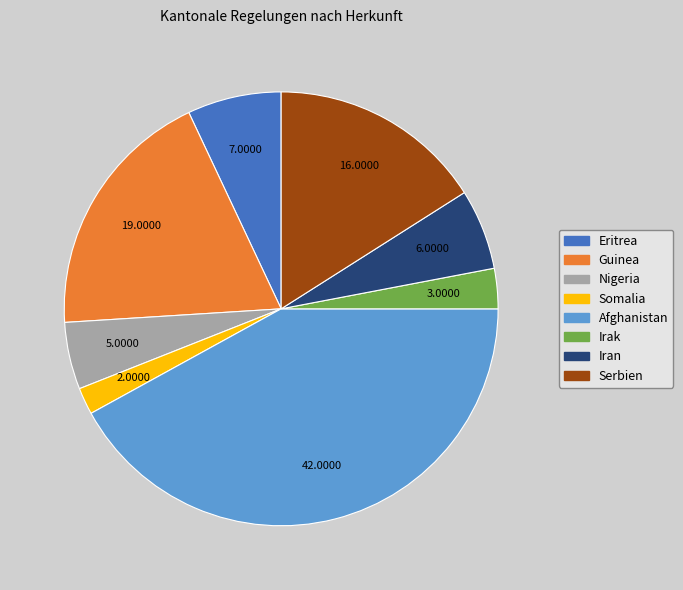

Which category has the biggest portion of the pie?

Afghanistan